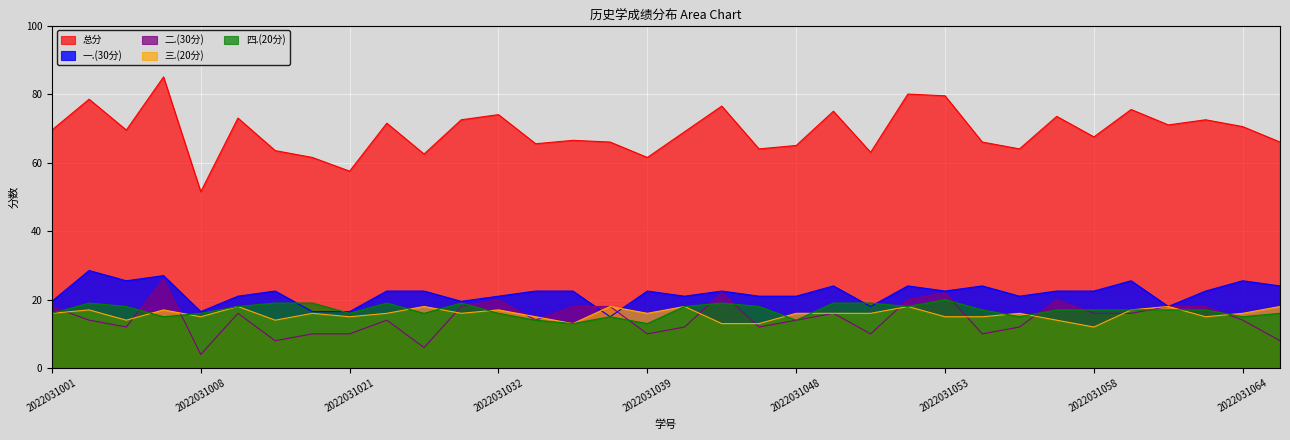

Reading left to right, what are all the values shown in this chart?

总分: 69.5	78.5	69.5	85.0	51.5	73.0	63.5	61.5	57.5	71.5	62.5	72.5	74.0	65.5	66.5	66.0	61.5	69.0	76.5	64.0	65.0	75.0	63.0	80.0	79.5	66.0	64.0	73.5	67.5	75.5	71.0	72.5	70.5	66.0
一.(30分): 19.5	28.5	25.5	27.0	16.5	21.0	22.5	16.5	16.5	22.5	22.5	19.5	21.0	22.5	22.5	15.0	22.5	21.0	22.5	21.0	21.0	24.0	18.0	24.0	22.5	24.0	21.0	22.5	22.5	25.5	18.0	22.5	25.5	24.0
二.(30分): 18.0	14.0	12.0	26.0	4.0	16.0	8.0	10.0	10.0	14.0	6.0	18.0	20.0	14.0	18.0	18.0	10.0	12.0	22.0	12.0	14.0	16.0	10.0	20.0	22.0	10.0	12.0	20.0	16.0	16.0	18.0	18.0	14.0	8.0
三.(20分): 16.0	17.0	14.0	17.0	15.0	18.0	14.0	16.0	15.0	16.0	18.0	16.0	17.0	15.0	13.0	18.0	16.0	18.0	13.0	13.0	16.0	16.0	16.0	18.0	15.0	15.0	16.0	14.0	12.0	17.0	18.0	15.0	16.0	18.0
四.(20分): 16.0	19.0	18.0	15.0	16.0	18.0	19.0	19.0	16.0	19.0	16.0	19.0	16.0	14.0	13.0	15.0	13.0	18.0	19.0	18.0	14.0	19.0	19.0	18.0	20.0	17.0	15.0	17.0	17.0	17.0	17.0	17.0	15.0	16.0